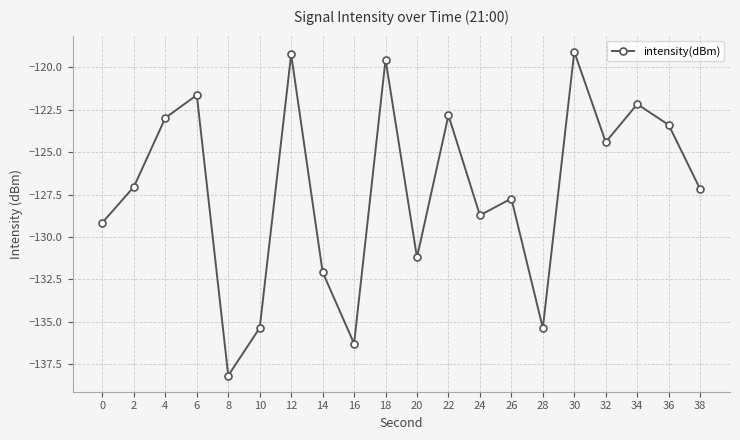

Count the number of categories in the chart.

20